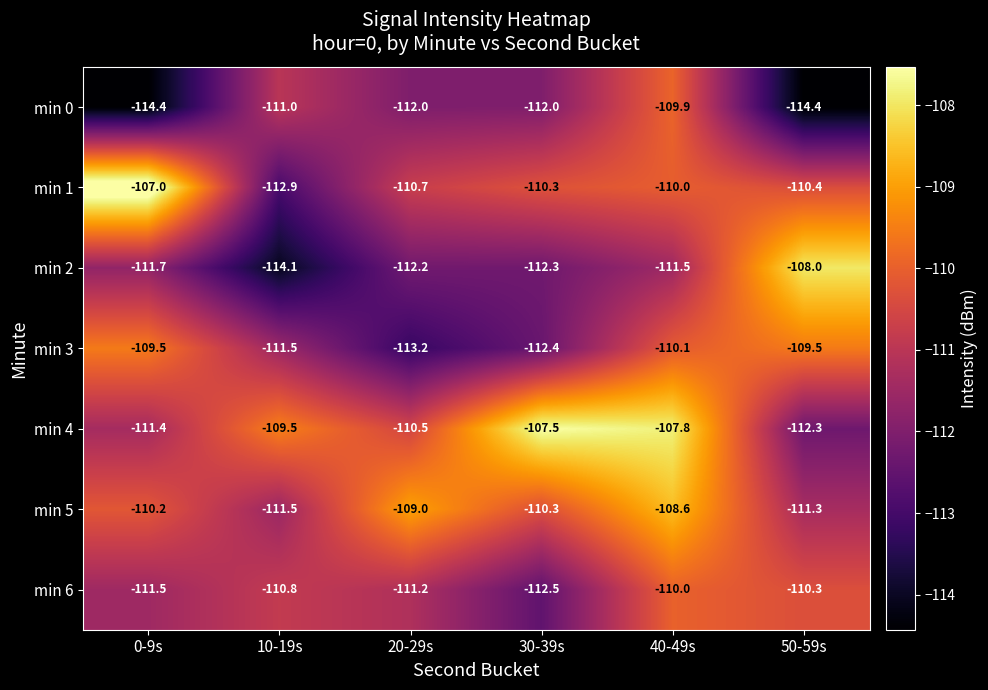

Which series has the widest spread of values?

min 2